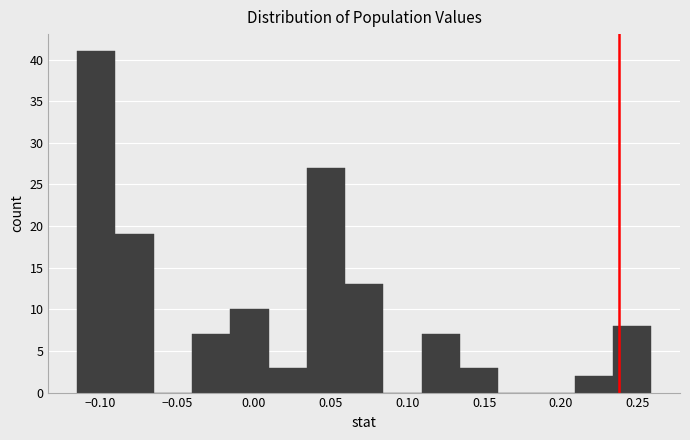

What is the height of the bar covering -0.040 to -0.015 on the x-axis? Neither the bar edges nor the heights are printed on the chart, so give them approximately, as read against the axes.

7